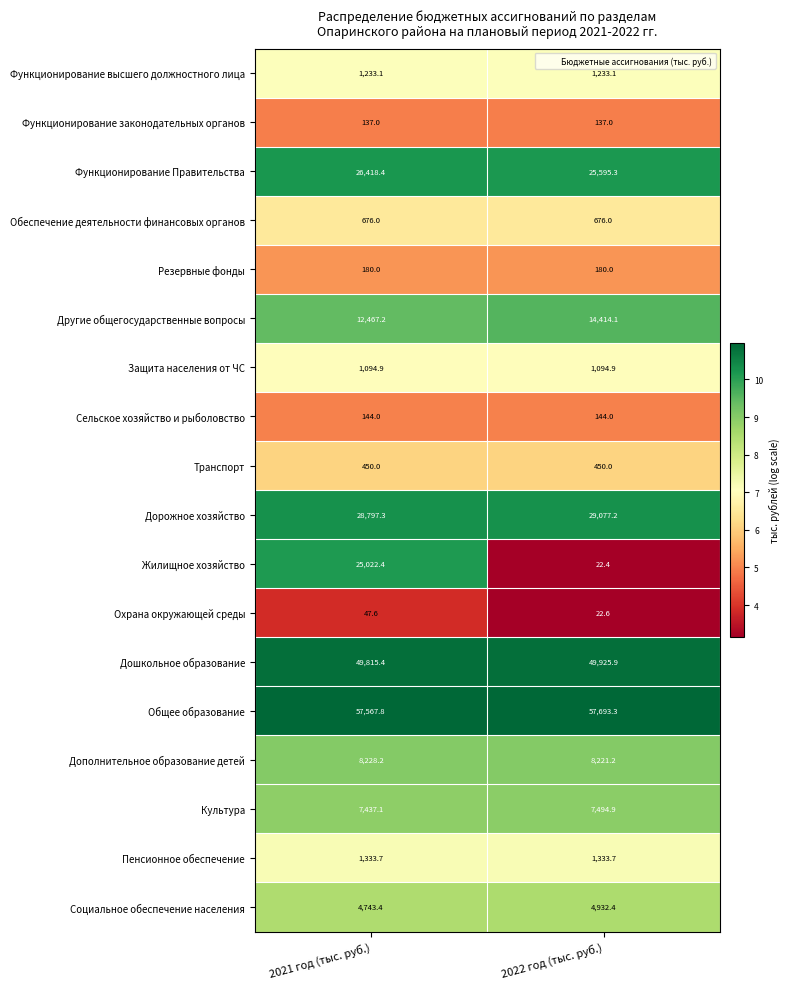

At which label is Культура closest to 7466?

2021 год (тыс. руб.)